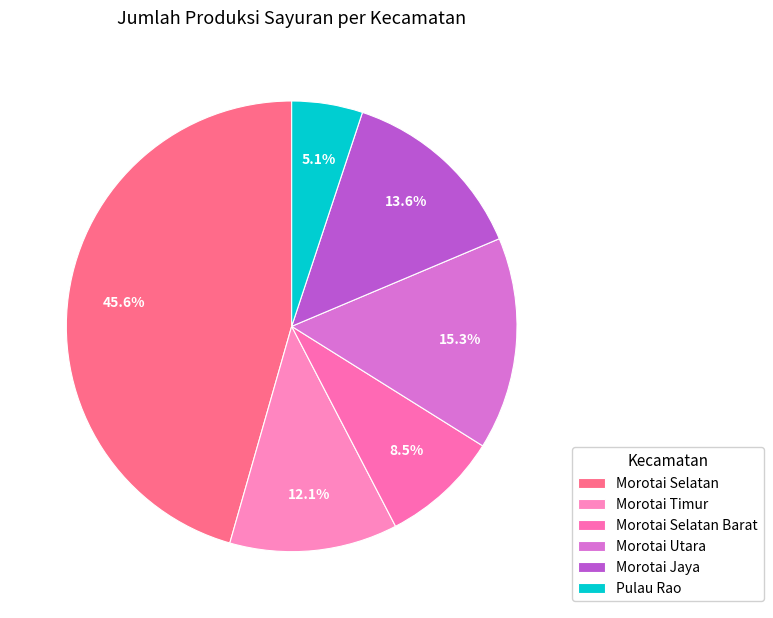

To the nearest percent, what is the difference between the largest and smallest slice percentages?

40%